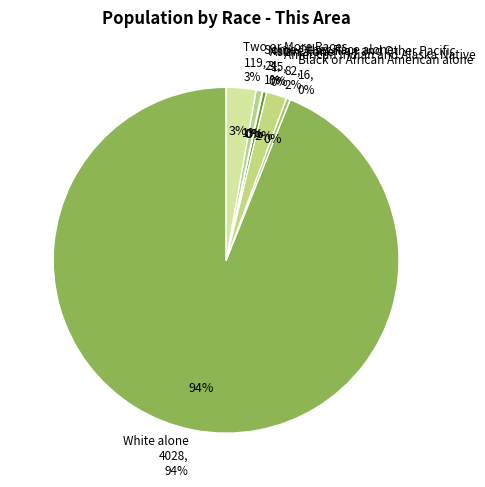

Is there a majority slice in this chart?

Yes